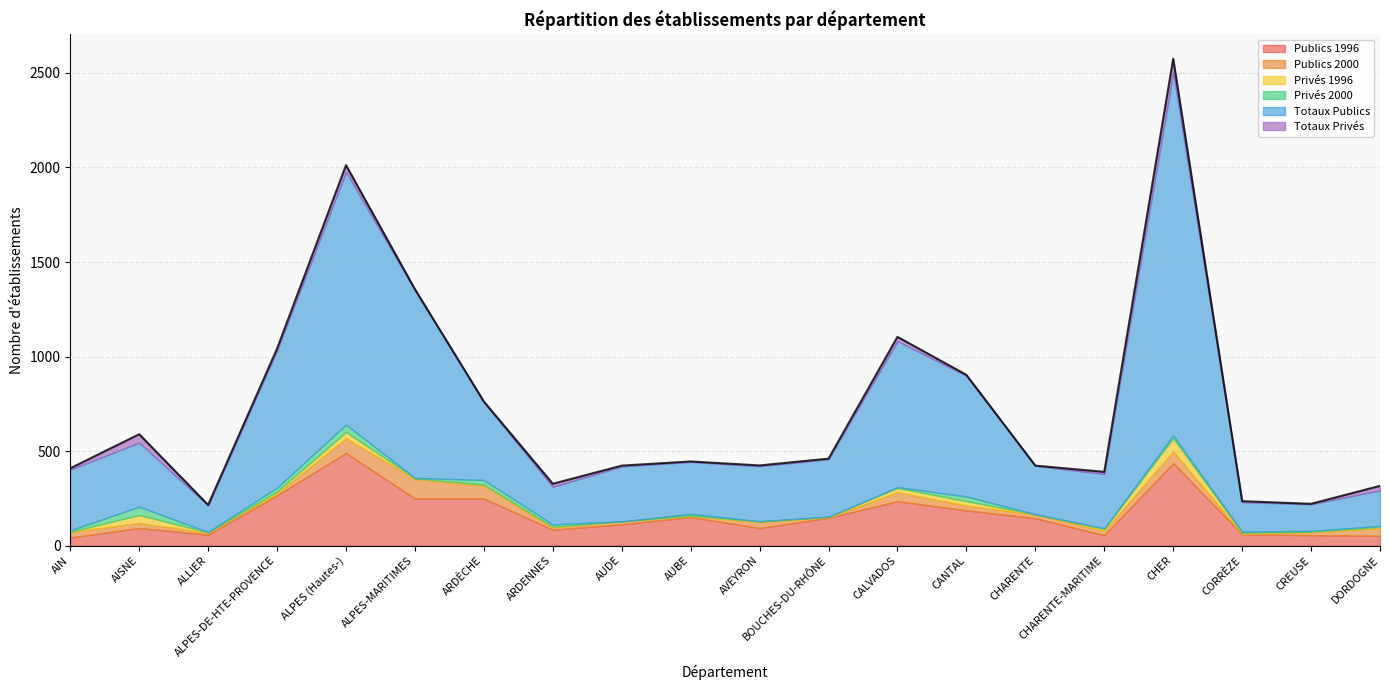

What is the sum of the Privés 1996 values at CREUSE and ARDÈCHE?

8